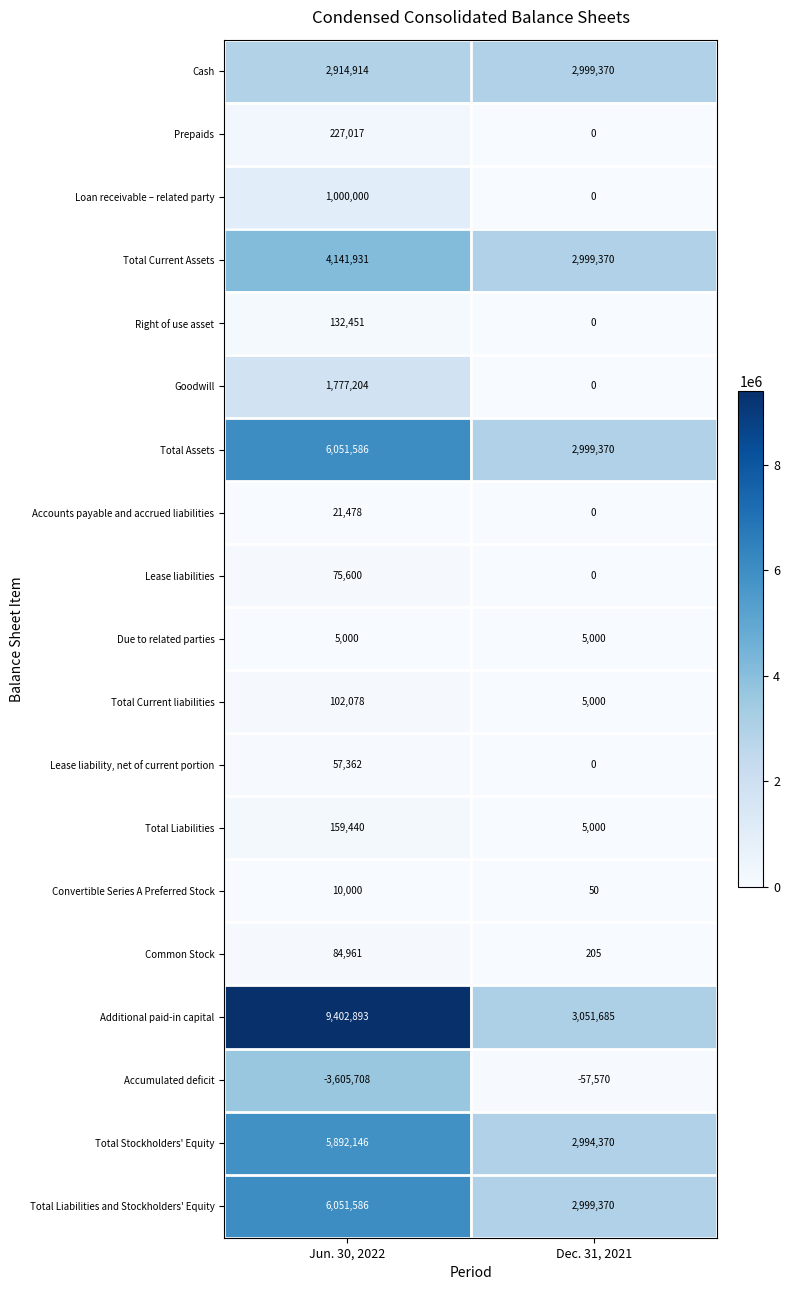

Is it true that Prepaids equals -123490 at Dec. 31, 2021?

False